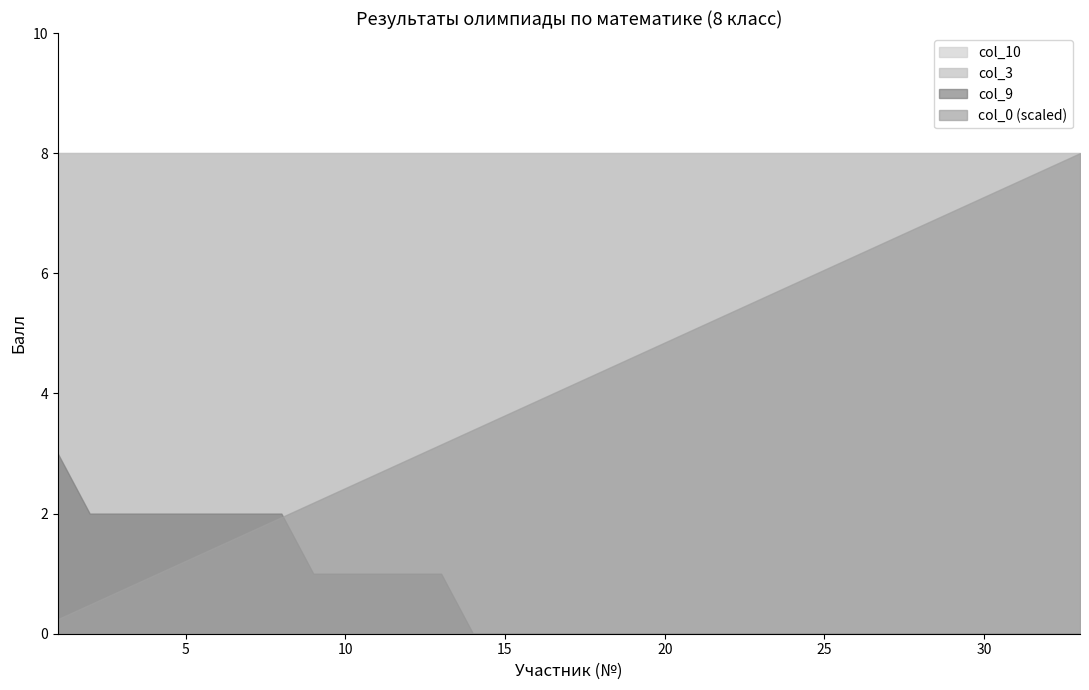

Which label corresponds to the smallest value in the chart?

14